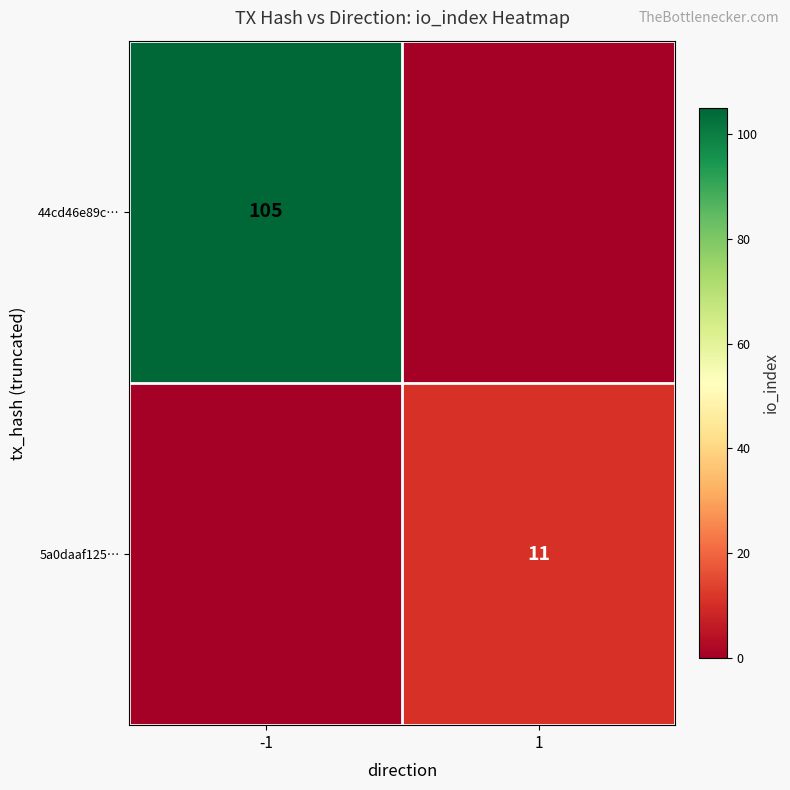

The 44cd46e89c… series shows 186 at -1. True or false?

False